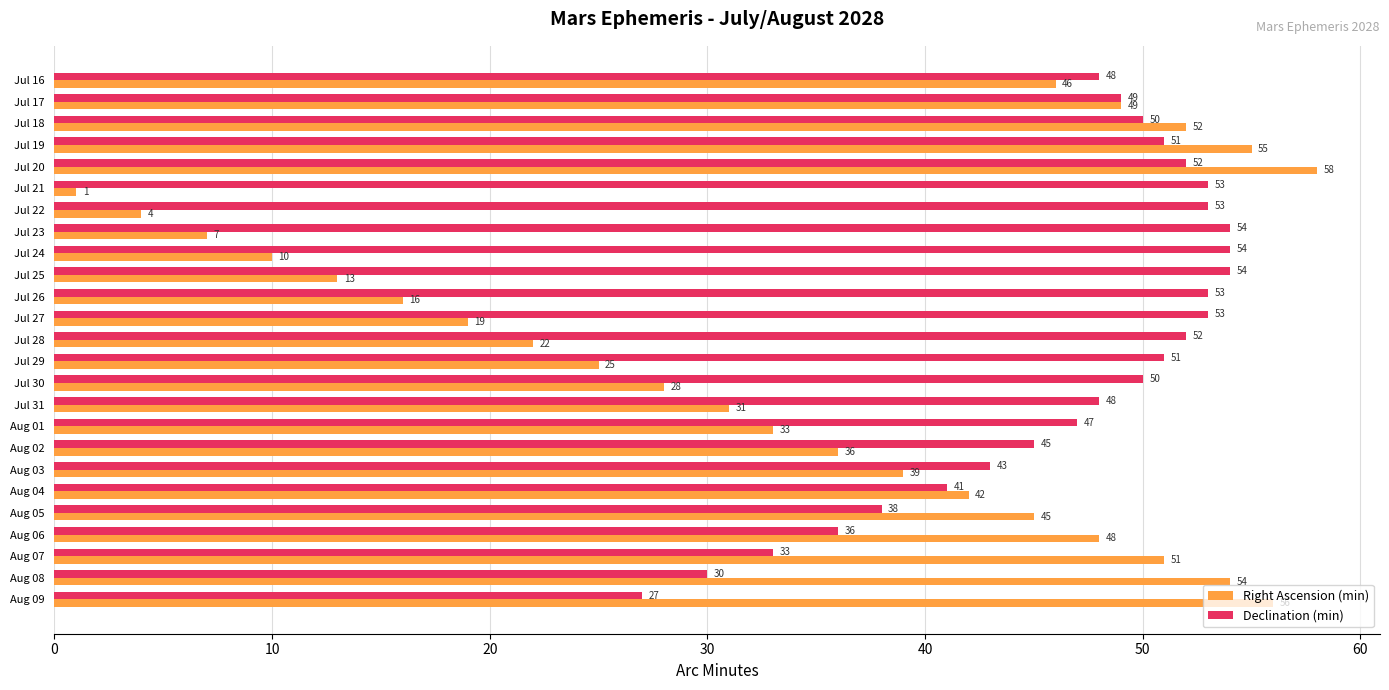

What is the maximum value shown in the chart?

58